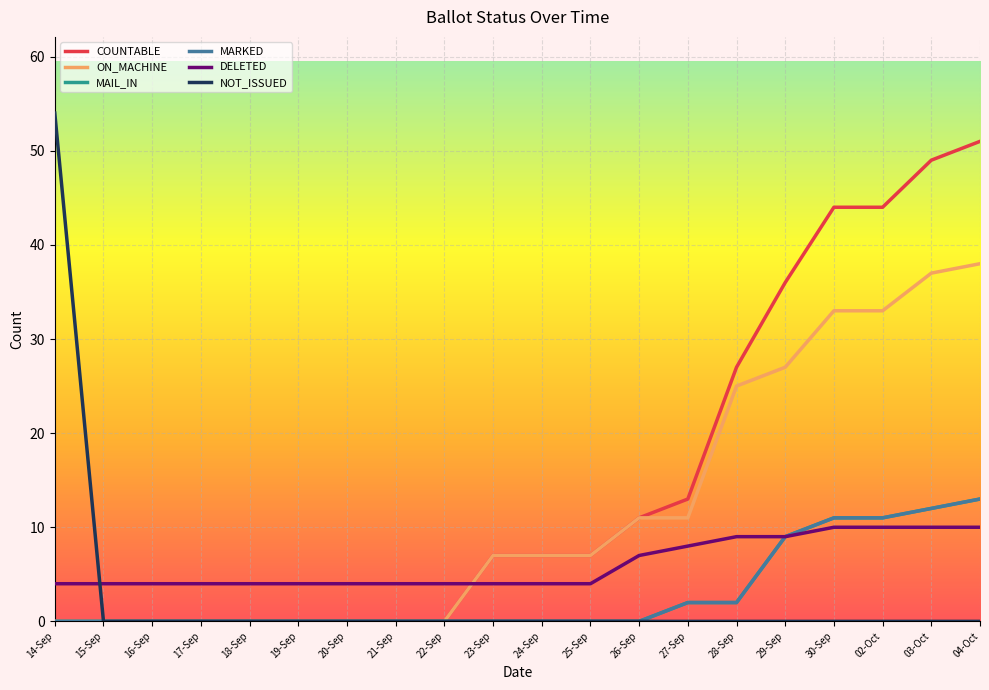

What is the maximum value for ON_MACHINE?

38